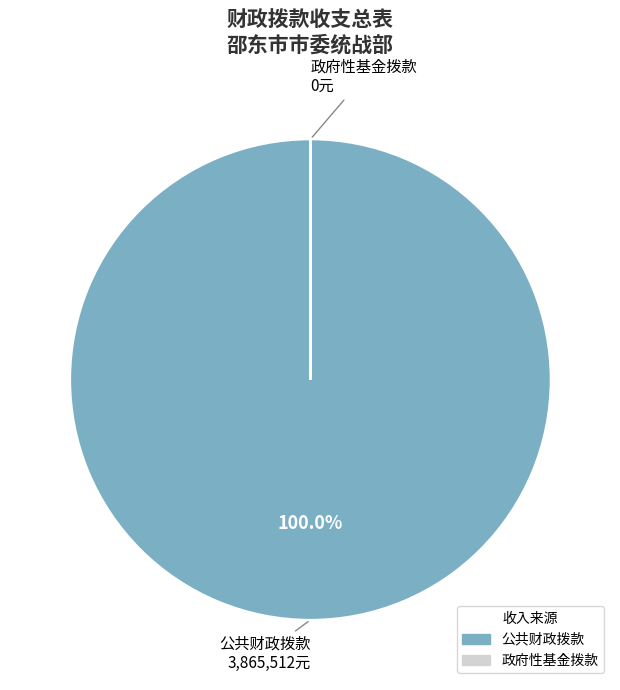

Is there any slice that represents more than half of the pie?

Yes